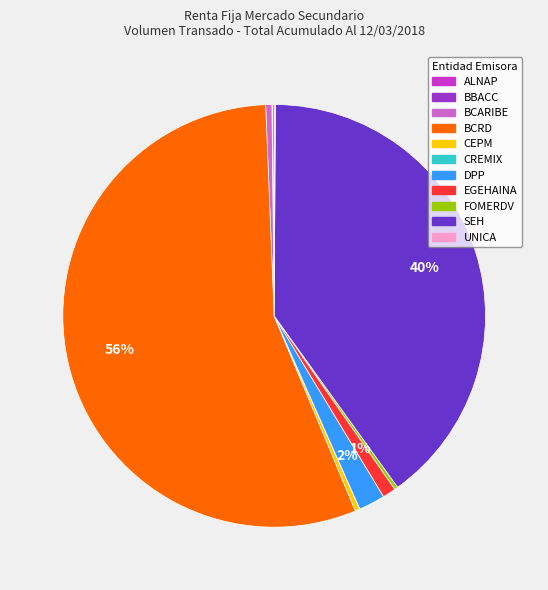

To the nearest percent, what is the average slice percentage?

9%